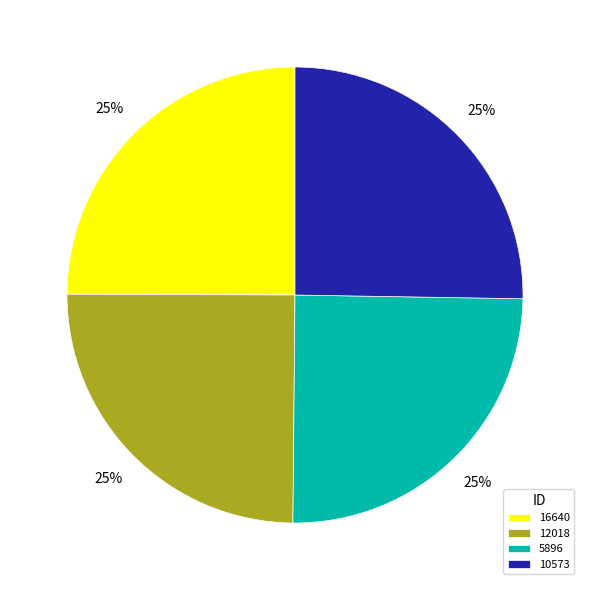

Does any single category account for the majority?

No